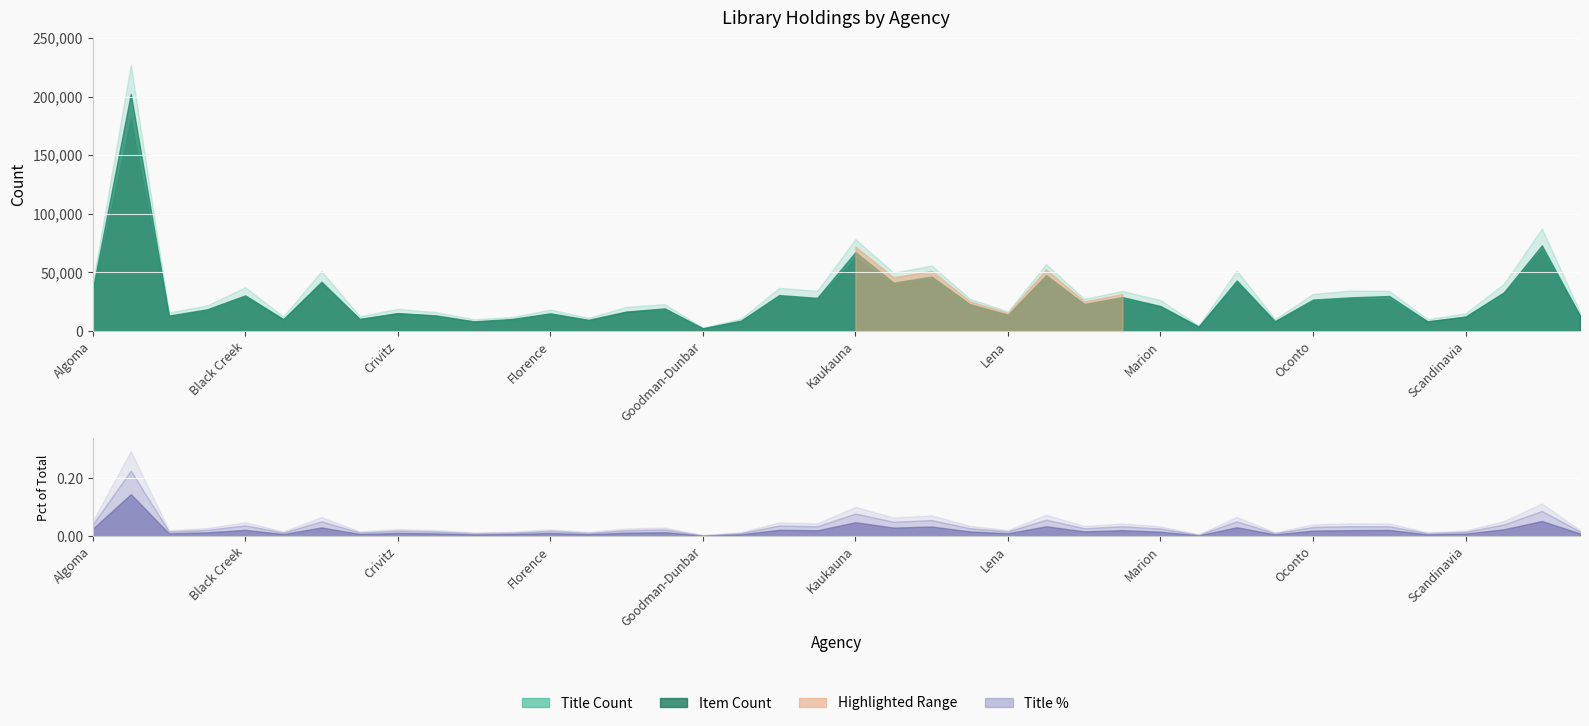

True or false: Item Count has a value of 65659.1 at Clintonville.

False